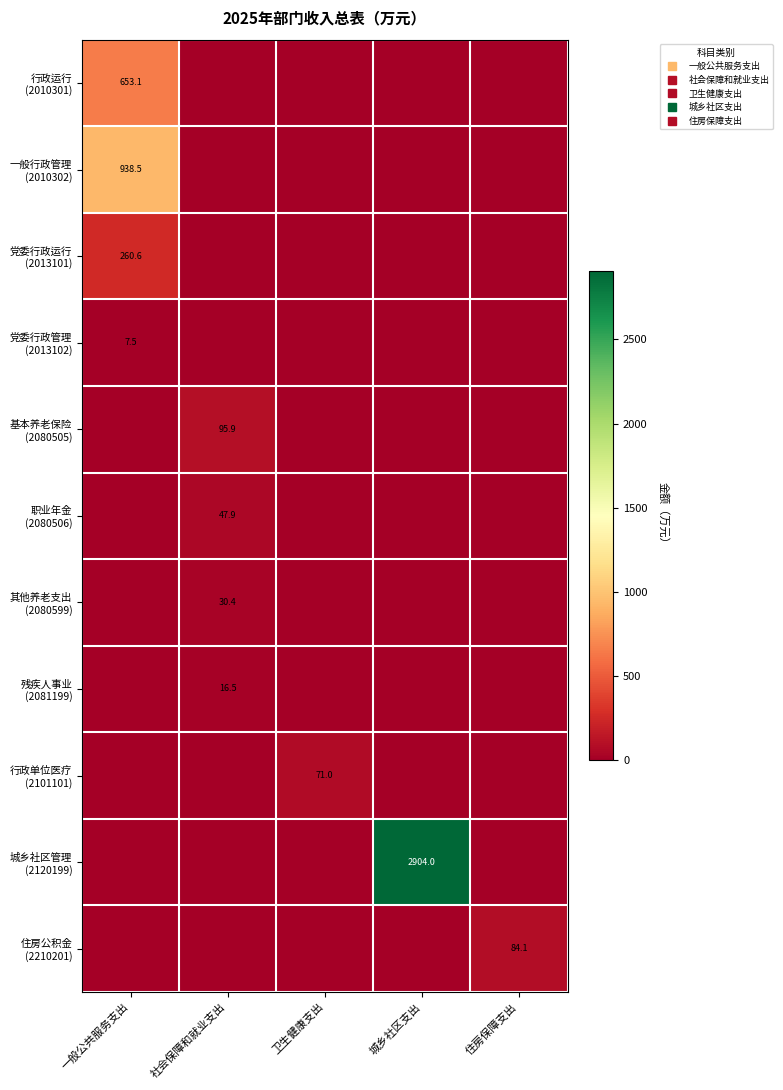

Which series has the widest spread of values?

城乡社区管理 (2120199)